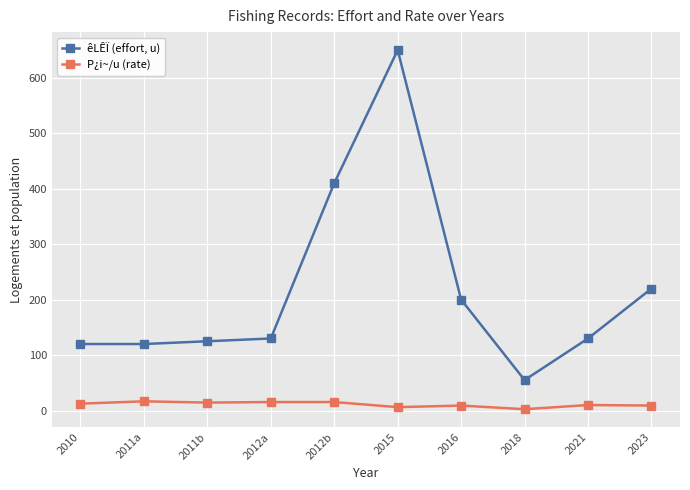

True or false: P¿i~/u (rate) has more than 0 interior local peaks.

True